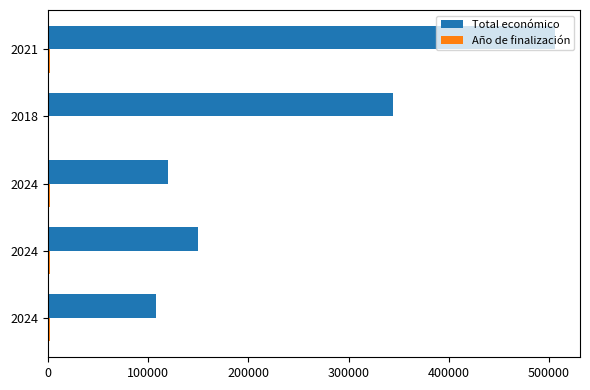

What is the value of the Total económico bar at the 1st from the left?

107555